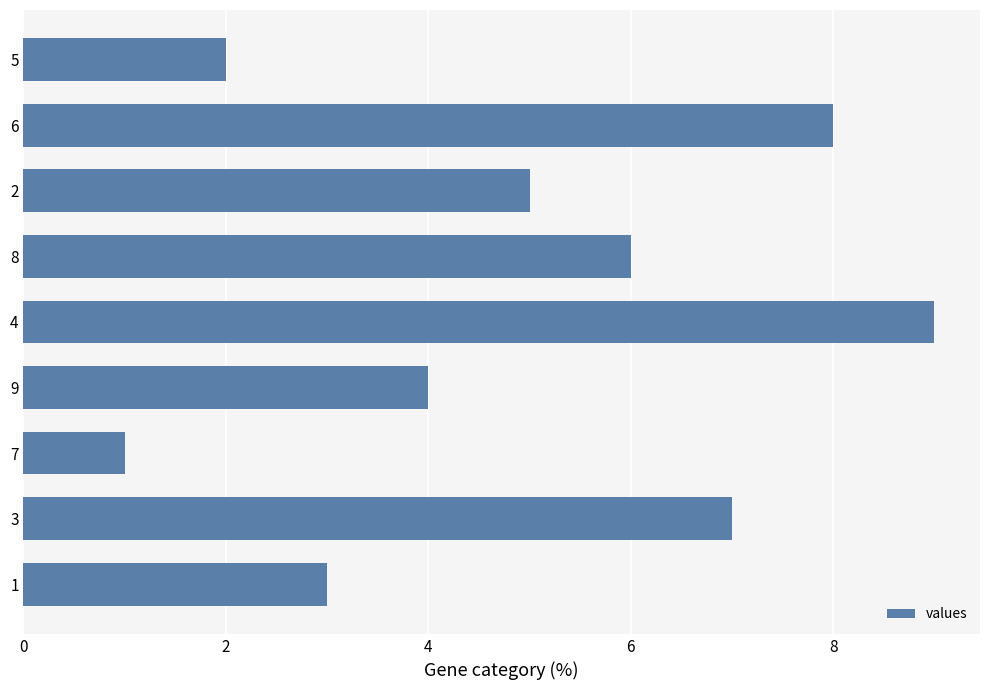

Which label corresponds to the largest value in the chart?

4